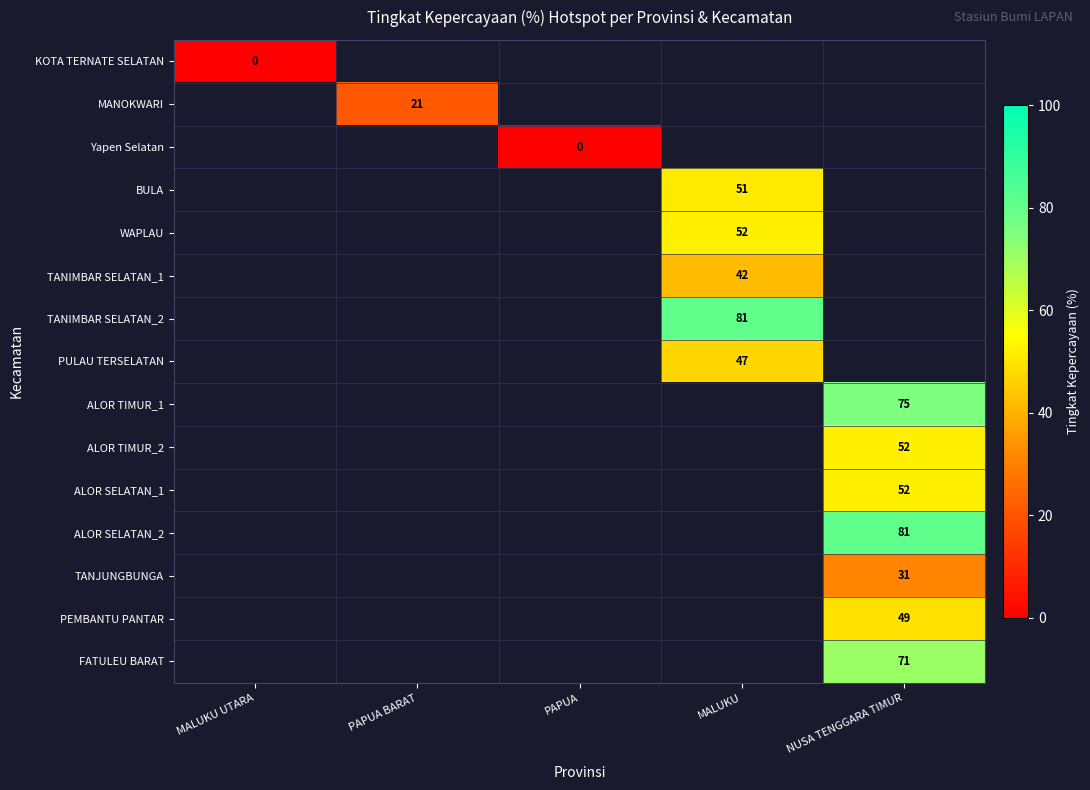

The value of WAPLAU at MALUKU is 80. True or false?

False